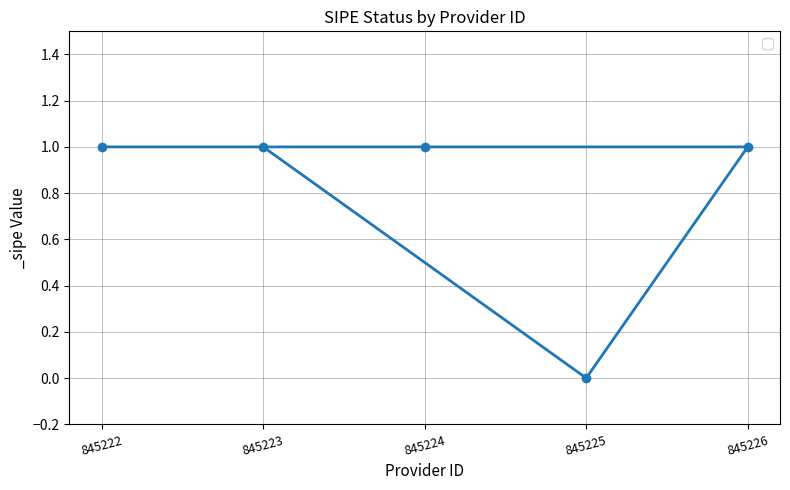

Reading left to right, list all the values displayed in this chart.

1	1	1	0	1